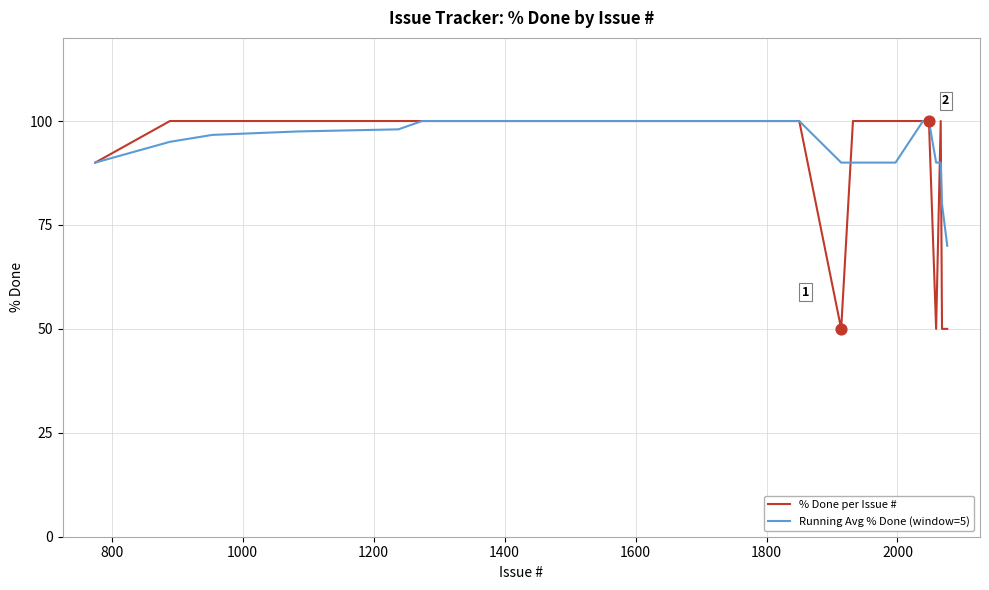

Which series has the largest range (max minus min)?

% Done per Issue #